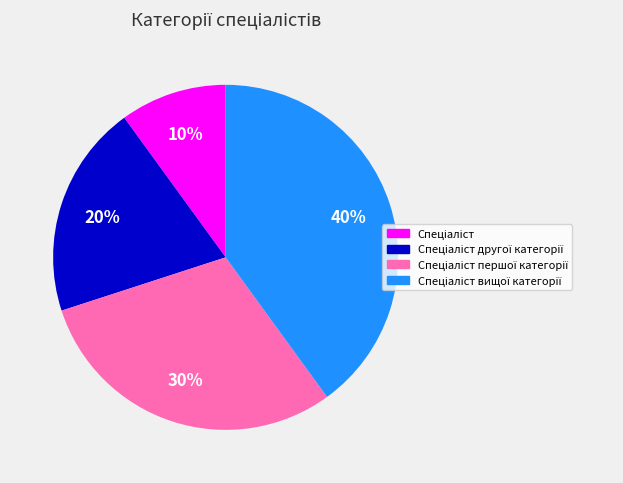

To the nearest percent, what is the difference between the largest and smallest slice percentages?

30%